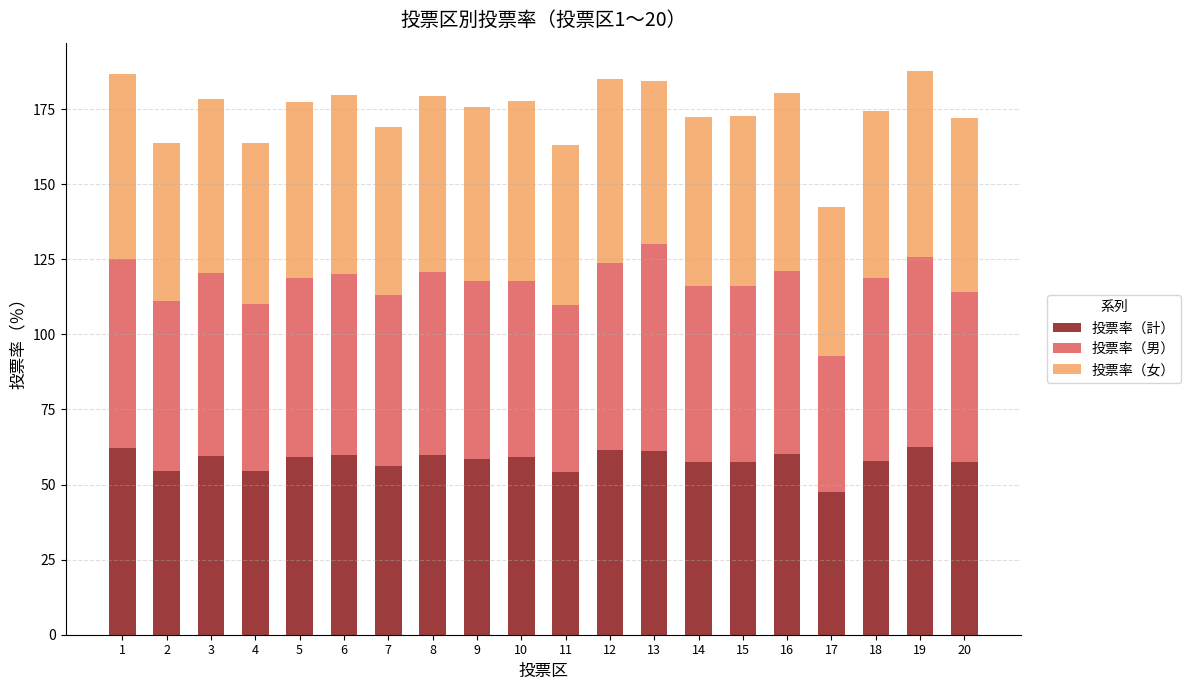

What is the total value across all series at 10?

177.7